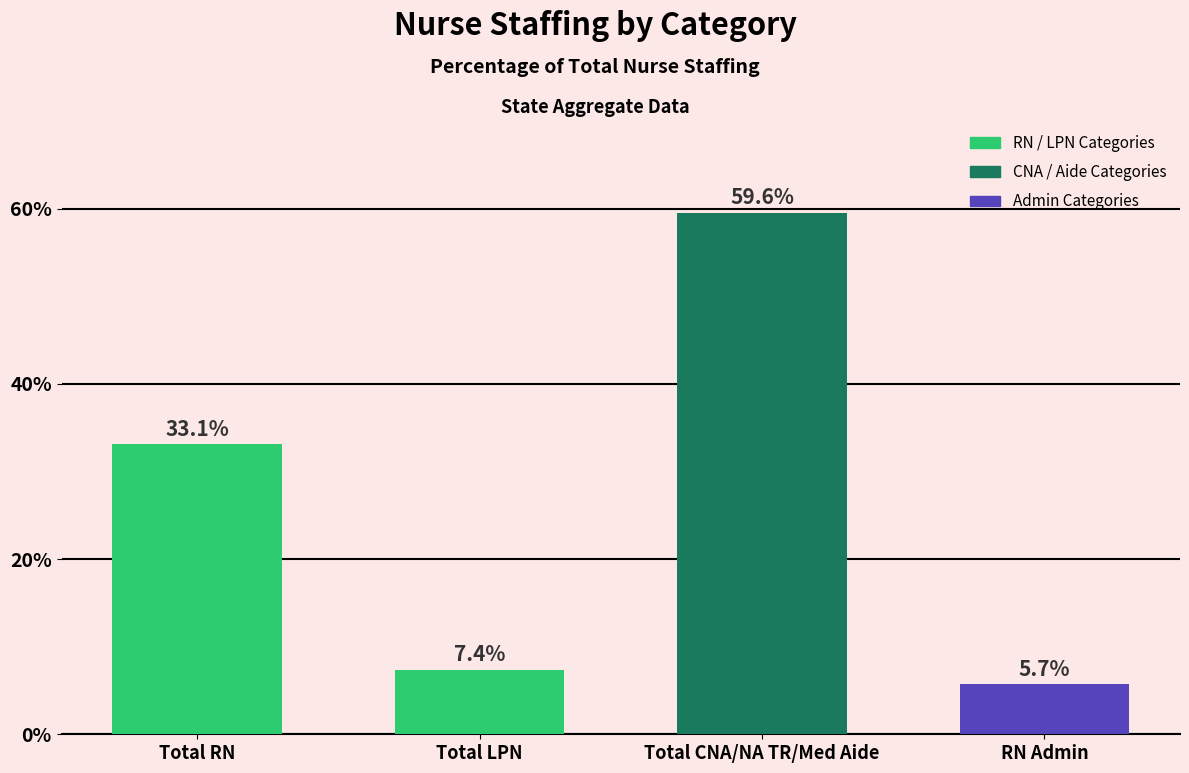

Reading left to right, extract all data points from this chart.

33.1	7.4	59.6	5.7